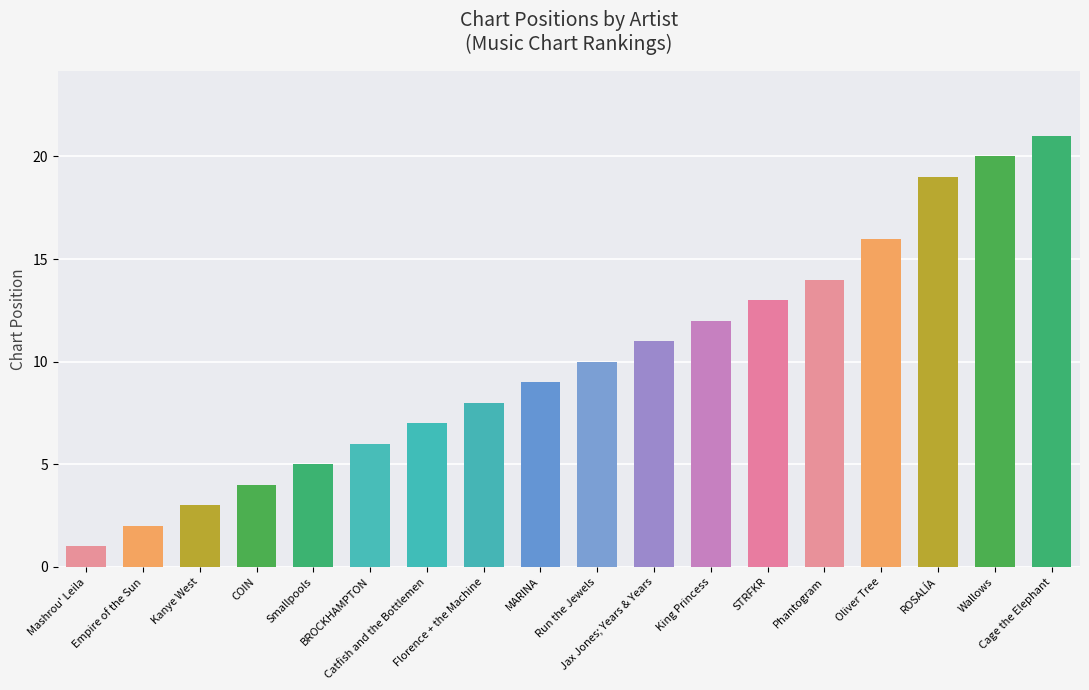

How many values are below 10?

9